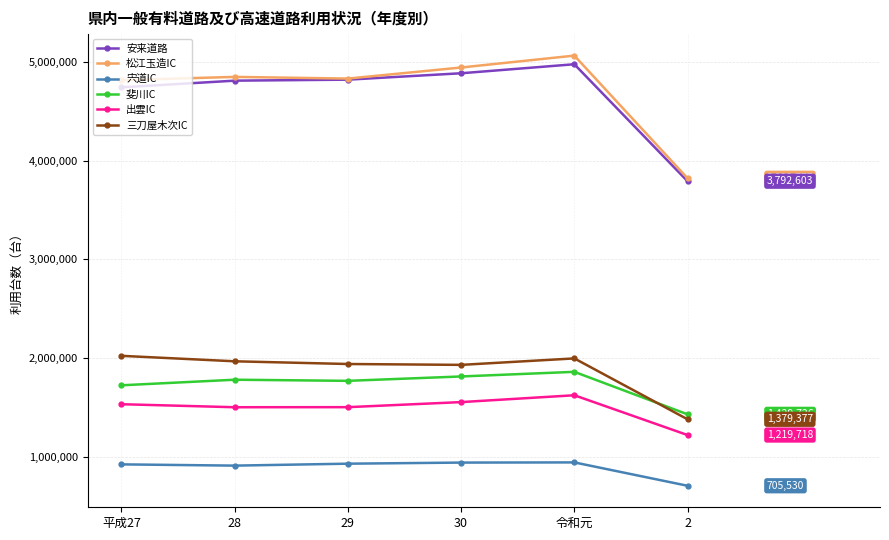

What is the spread (max minus min) of values at 30?

4004978